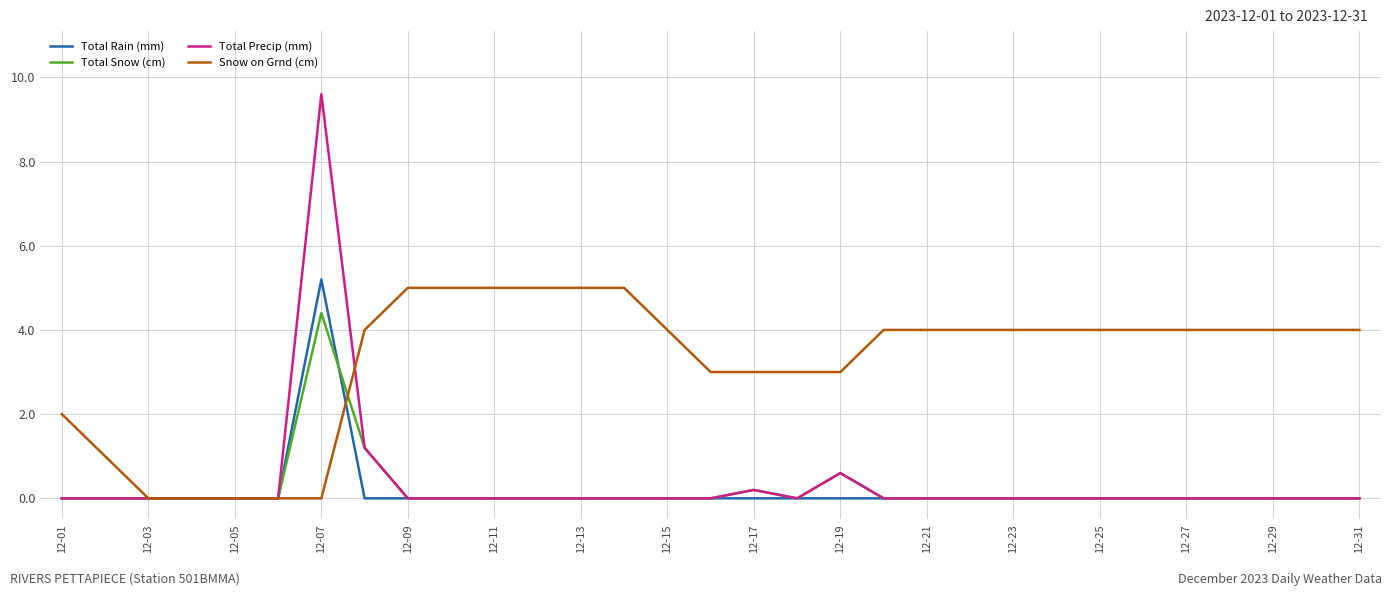

Which series has the widest spread of values?

Total Precip (mm)